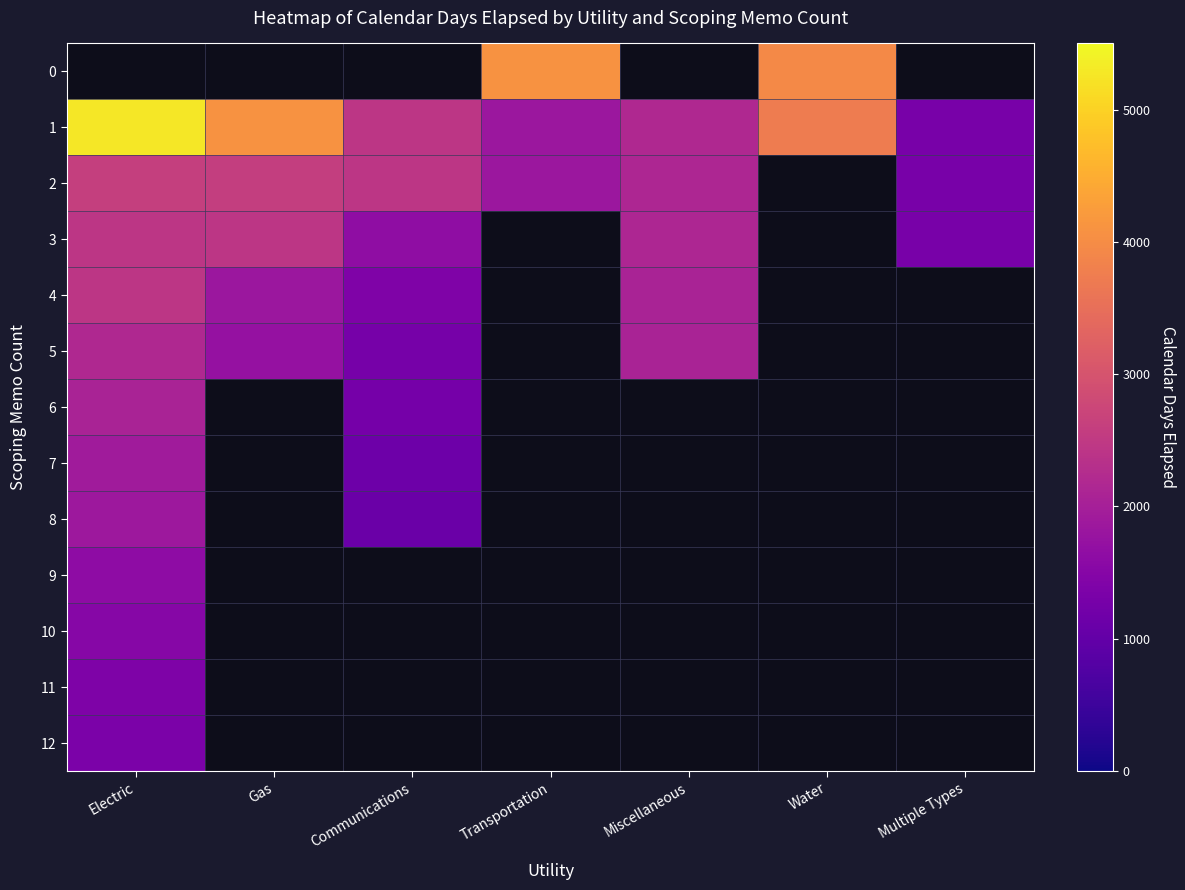

At which label does 3 reach its minimum?

Multiple Types